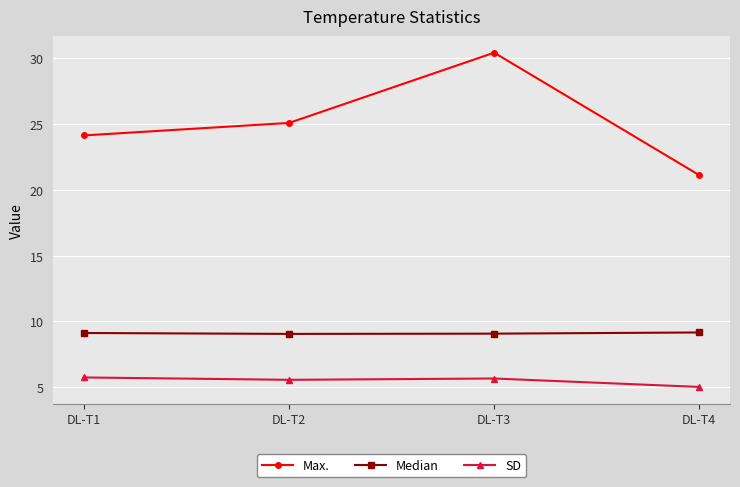

What value does the Median series have at DL-T1?

9.1